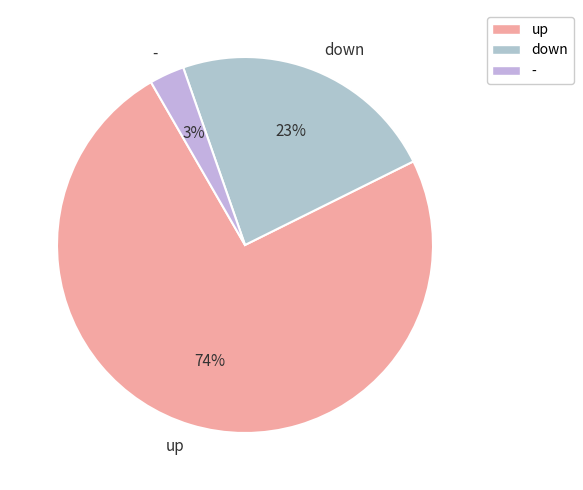

To the nearest percent, what is the combined percentage of - and up?

77%